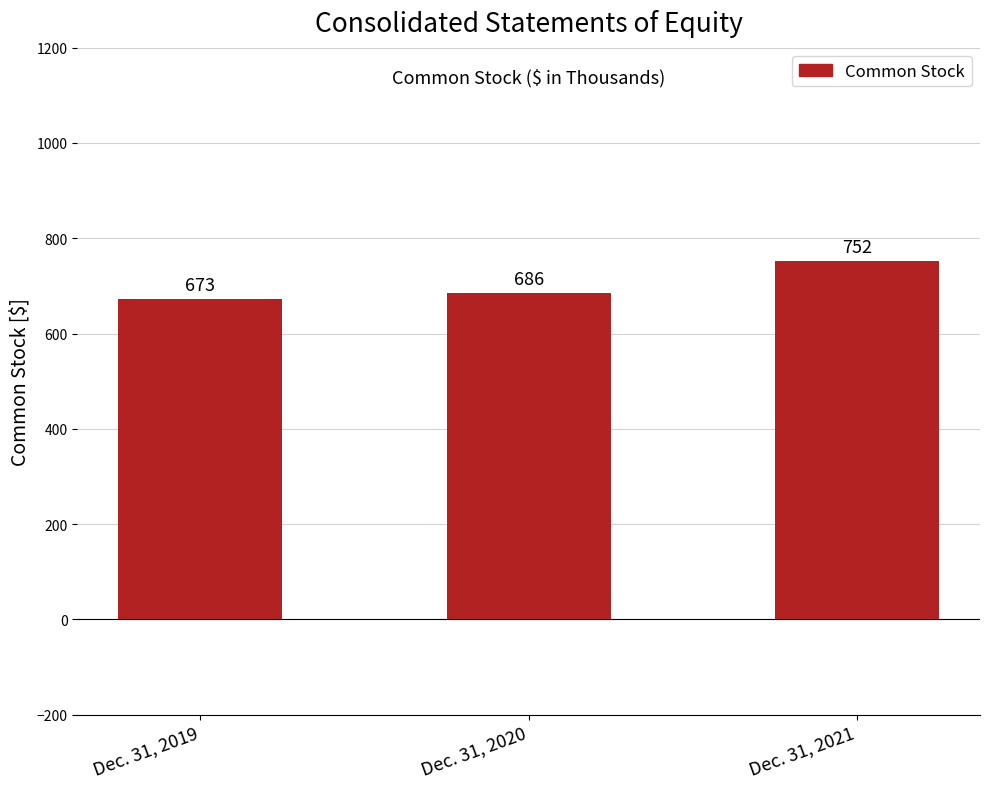

True or false: the data shows 198 at Dec. 31, 2019.

False